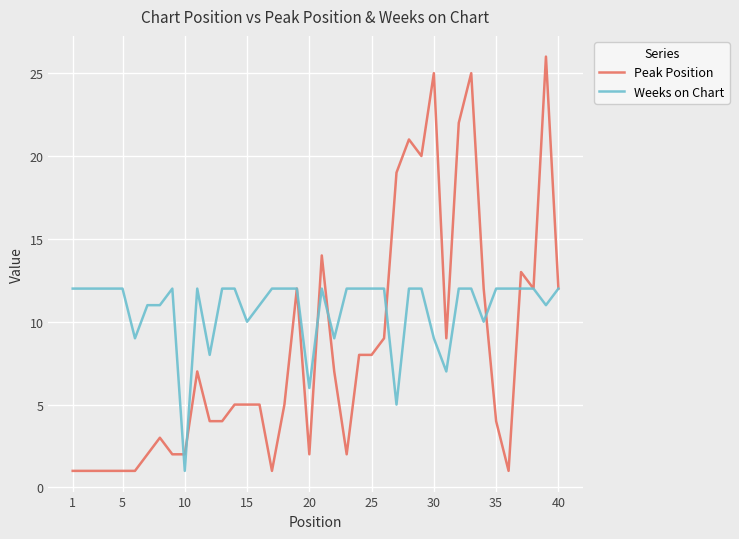

Which series has the largest total across all categories?

Weeks on Chart